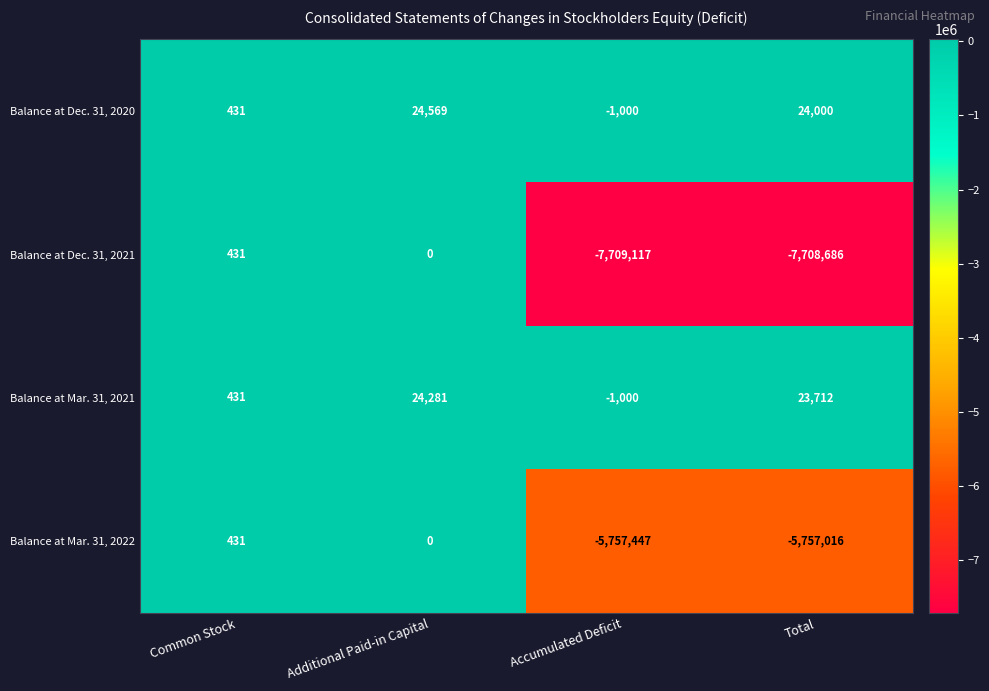

How many negative values does the Balance at Mar. 31, 2021 series have?

1